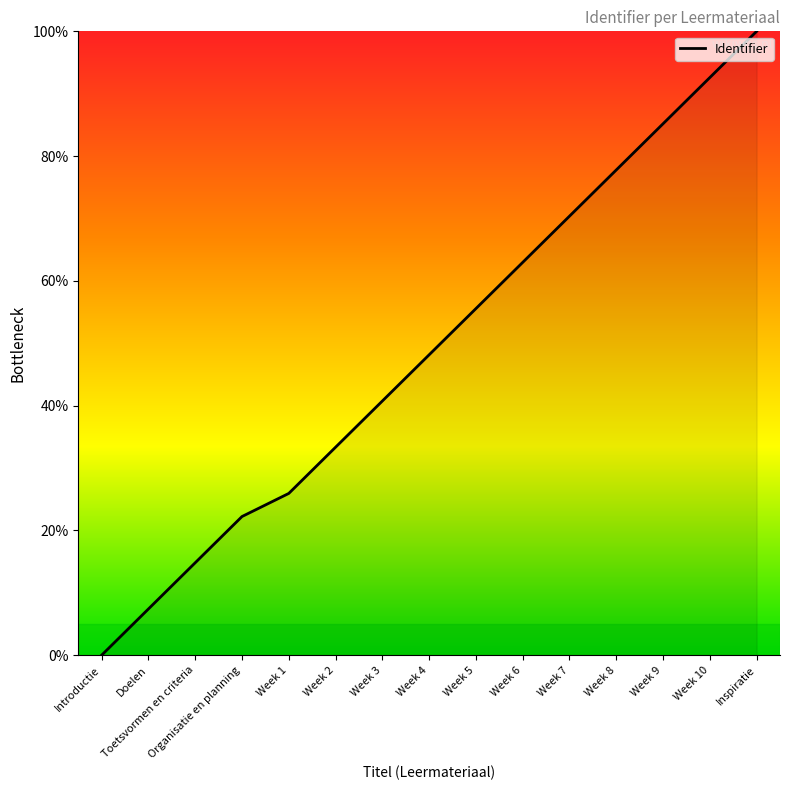

What is the ratio of the value at Week 4 to the value at Inspiratie?

0.5